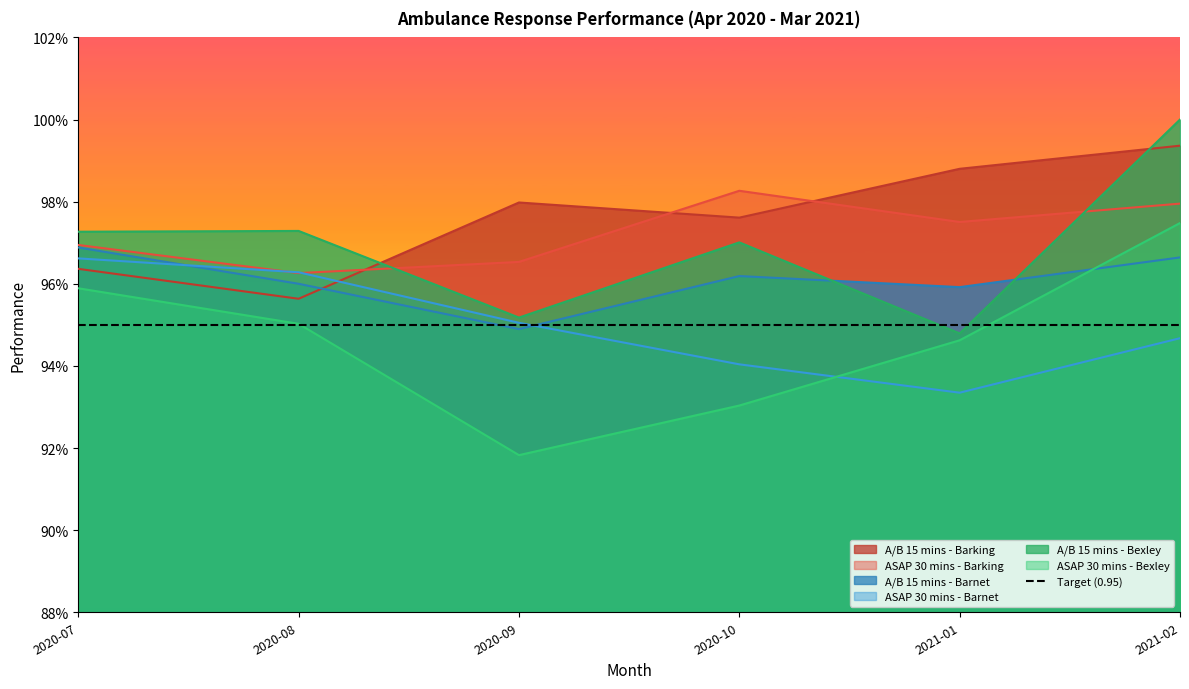

What is the average value of the ASAP 30 mins - Barking series?

1.0